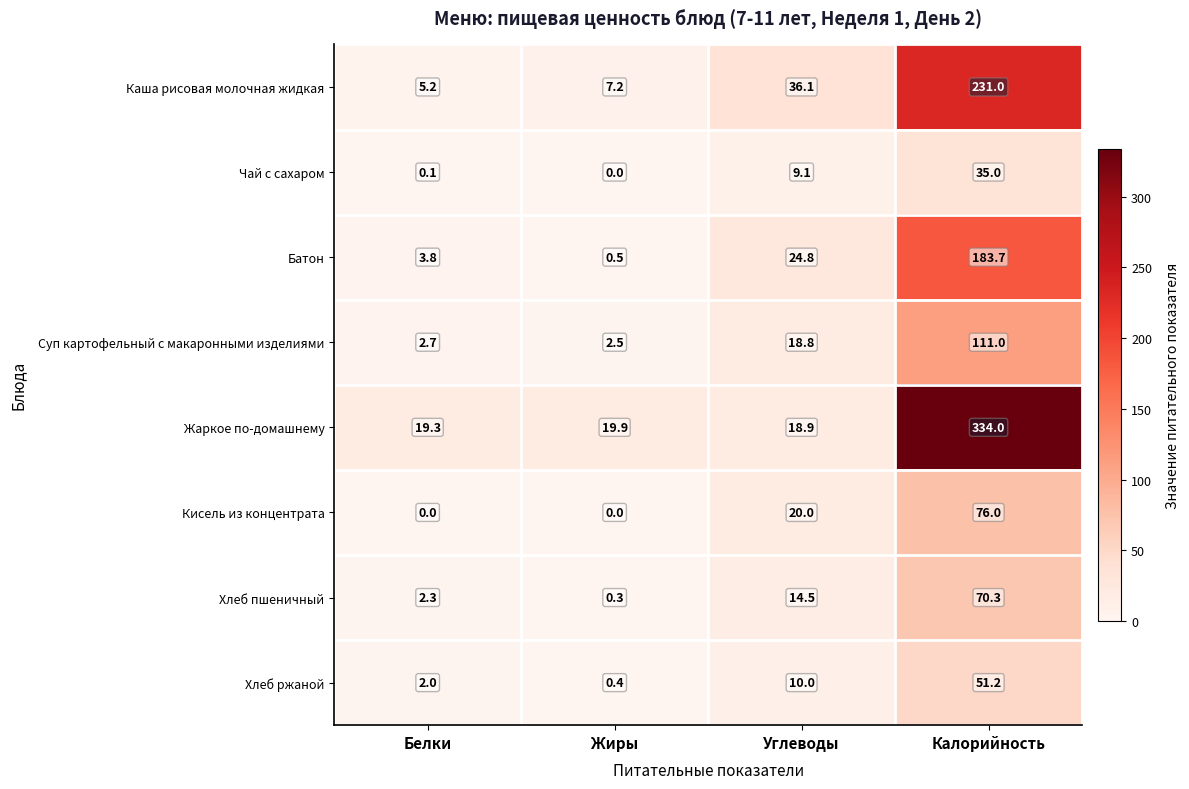

At which label does Хлеб пшеничный first exceed 14?

Углеводы